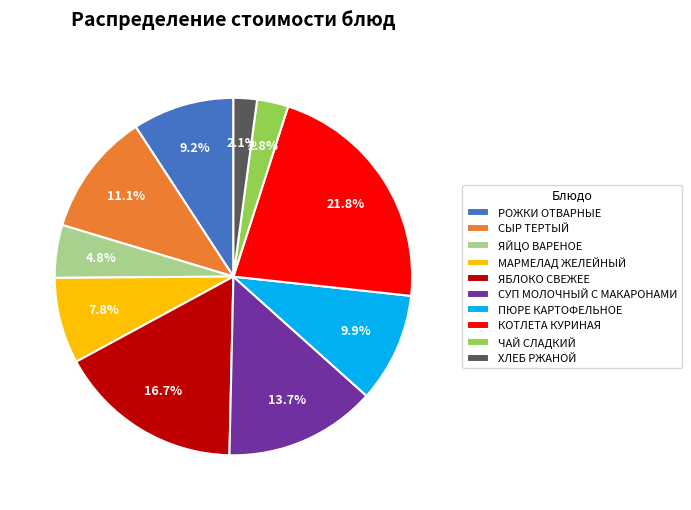

Approximately how many times larger is the value at РОЖКИ ОТВАРНЫЕ compared to СУП МОЛОЧНЫЙ С МАКАРОНАМИ?

0.7